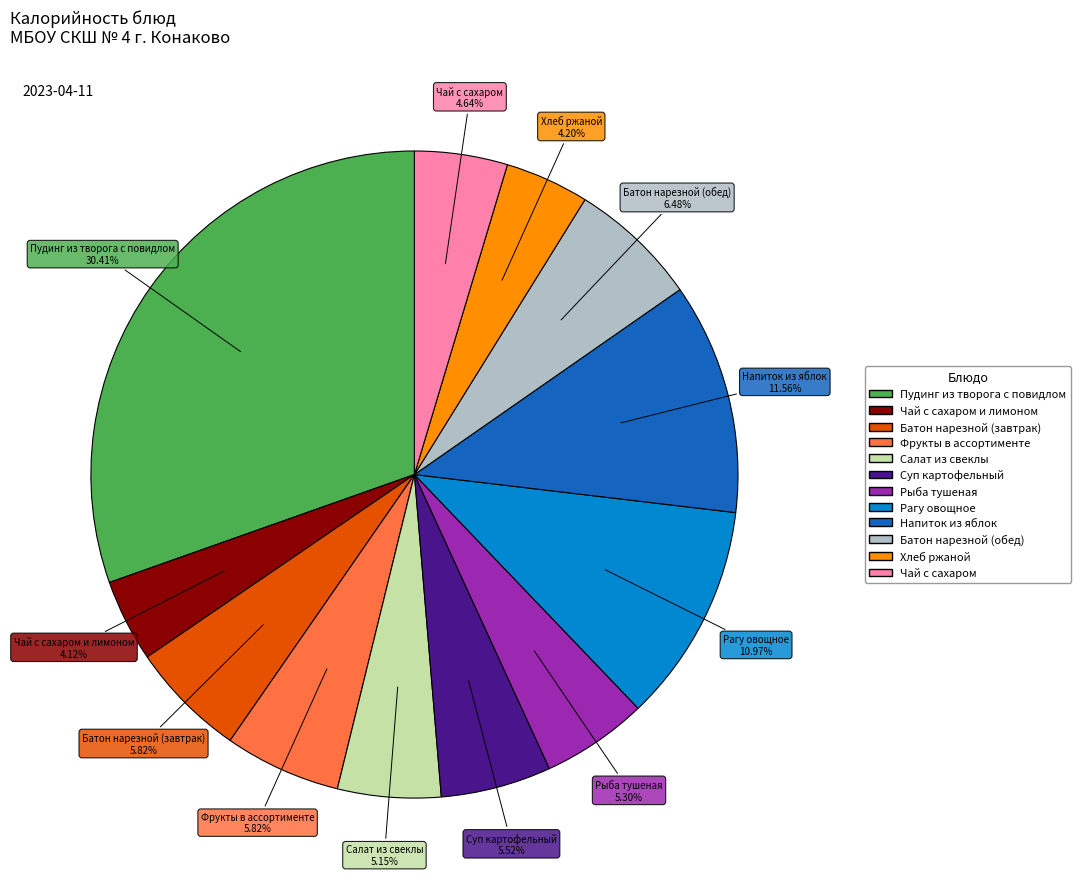

How many segments does this pie chart have?

12